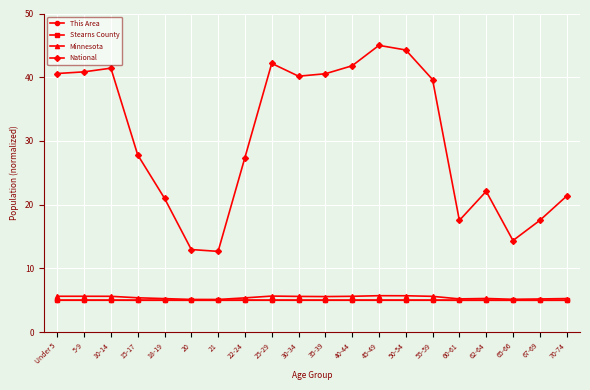

Does the chart display data point markers on the line(s)?

Yes